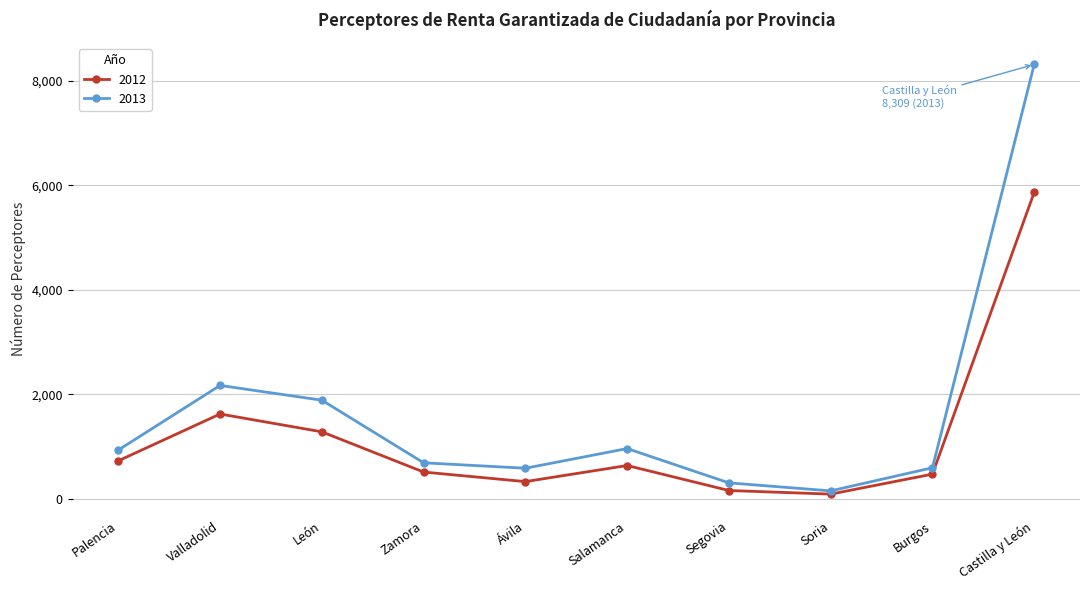

What is the difference between the second highest and second lowest values in the 2012 series?

1463